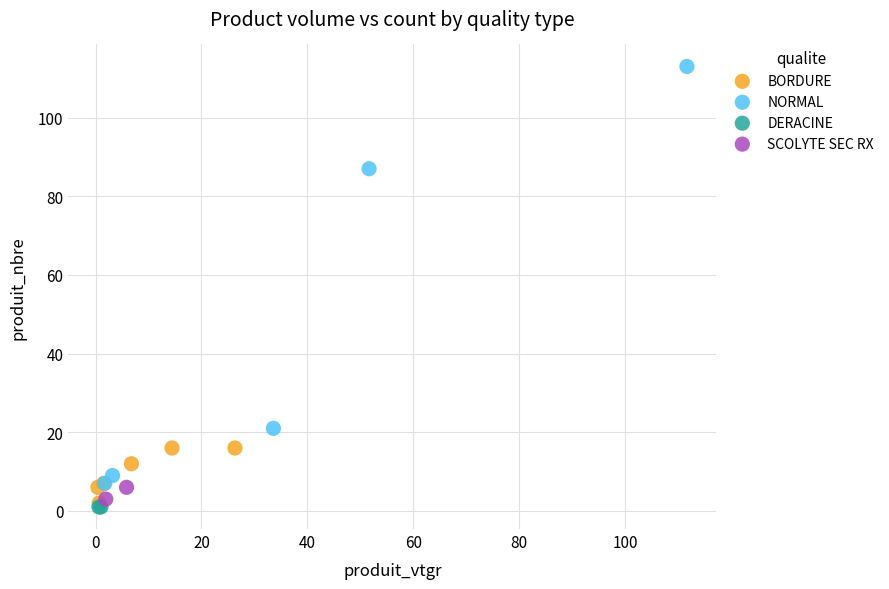

Which series reaches the maximum Y coordinate?

NORMAL